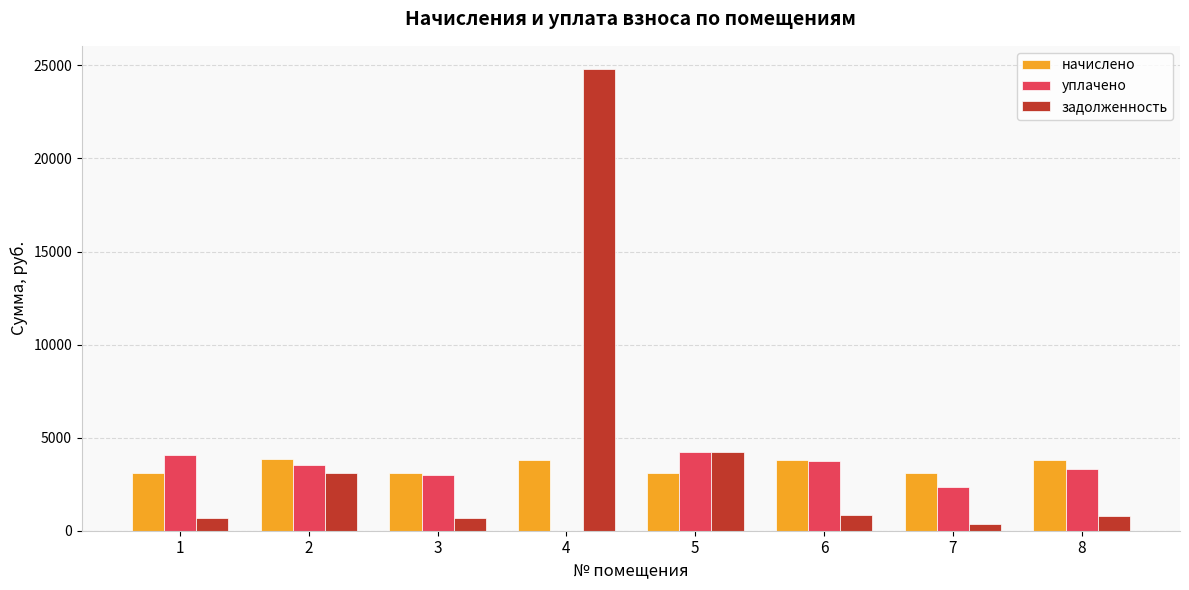

What are all the series names shown in the legend?

начислено, уплачено, задолженность